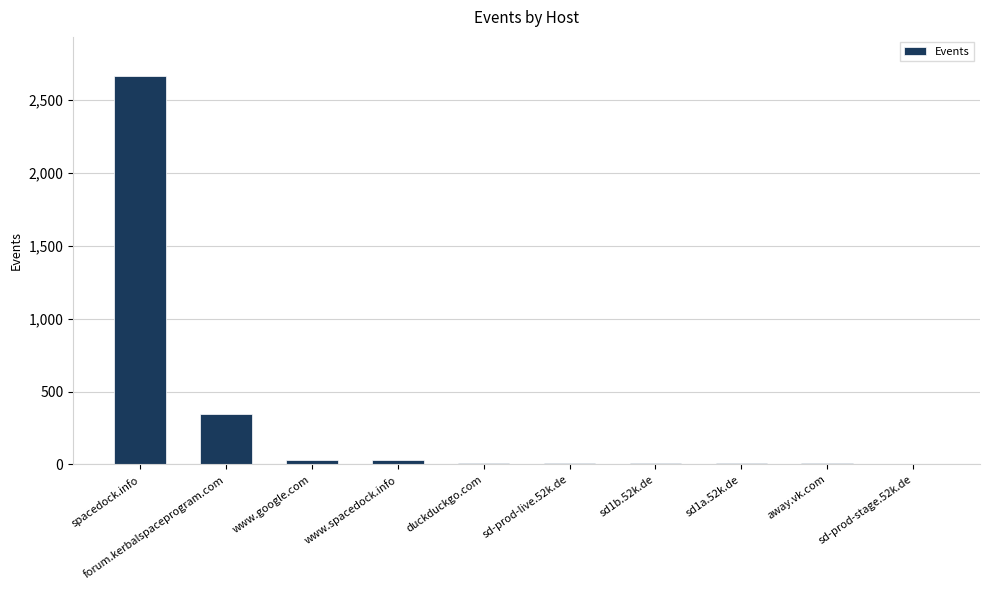

What is the approximate value at sd-prod-stage.52k.de?

3